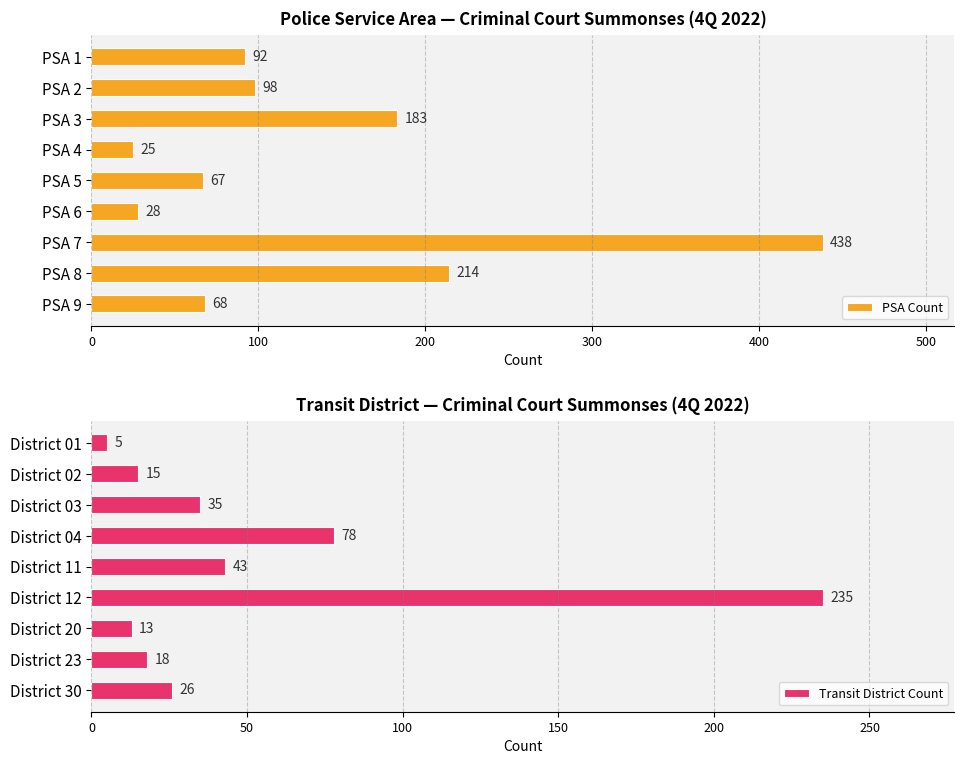

How many categories are shown in the chart?

9